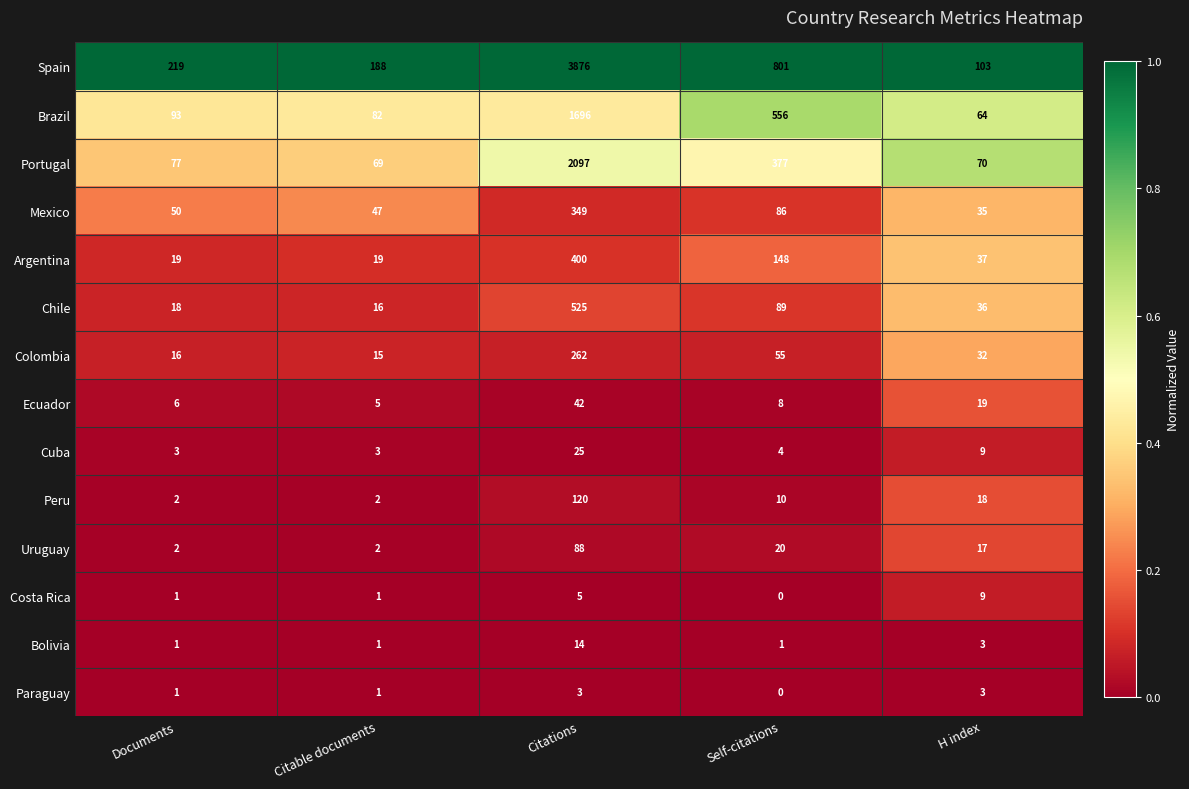

True or false: Peru has a value of 1 at Documents.

False